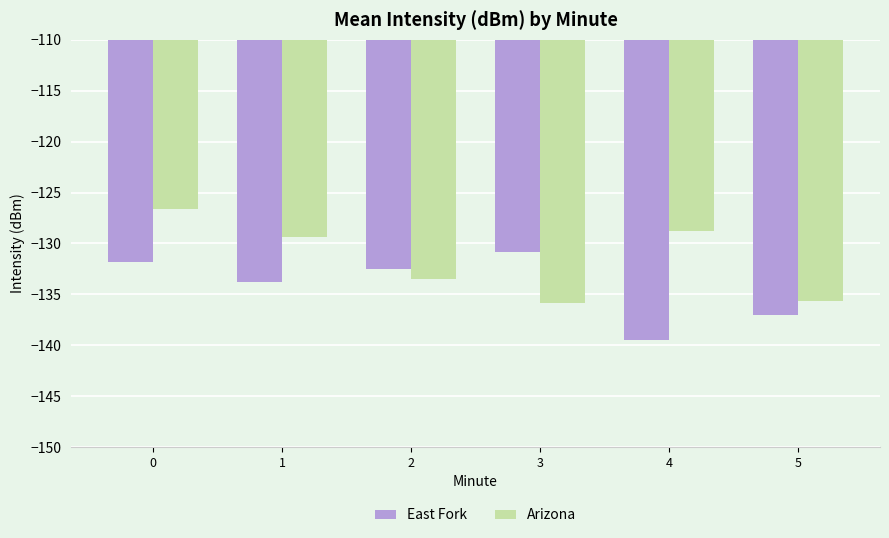

What is the total value across all series at 4?

-268.2